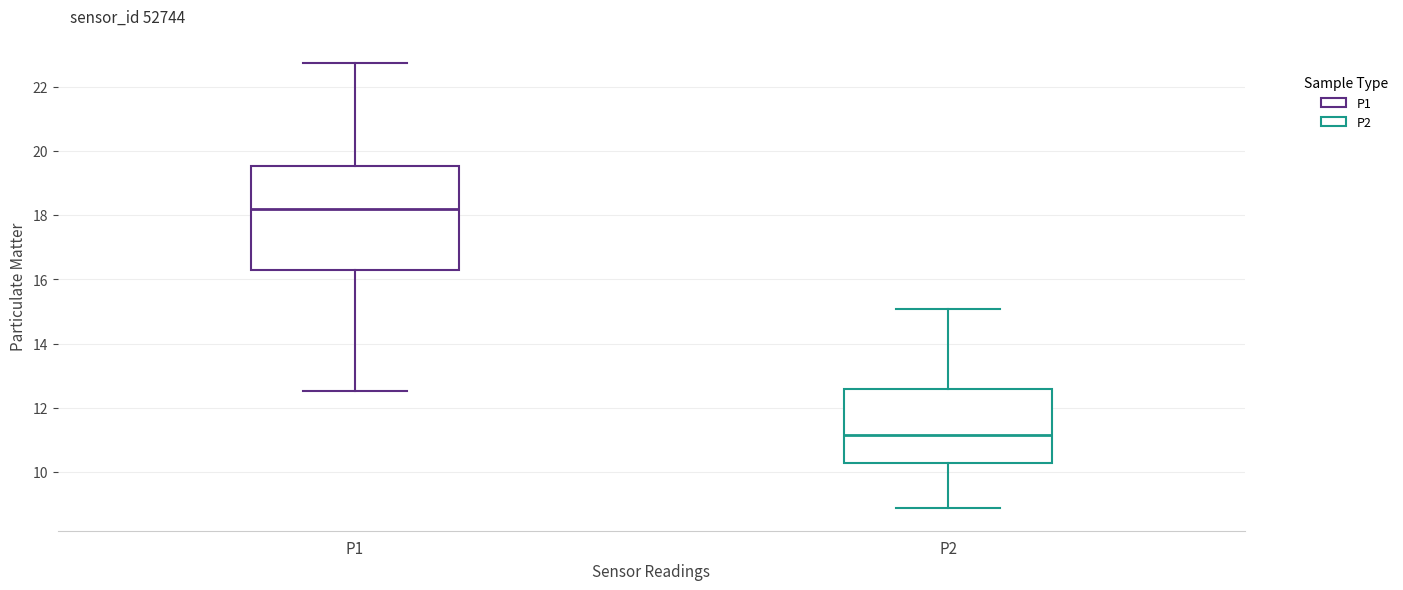

Reading left to right, transcribe this box plot: for each box, give where its median line is, the range the box spans, and where its two whiskers end, as read against the y-axis. The values are not printed on the chart, so give them approximately, as read against the axis.

P1: median 18.2, box 16.2 to 19.6, whiskers 12.6 to 22.8
P2: median 11.2, box 10.4 to 12.6, whiskers 8.8 to 15.0